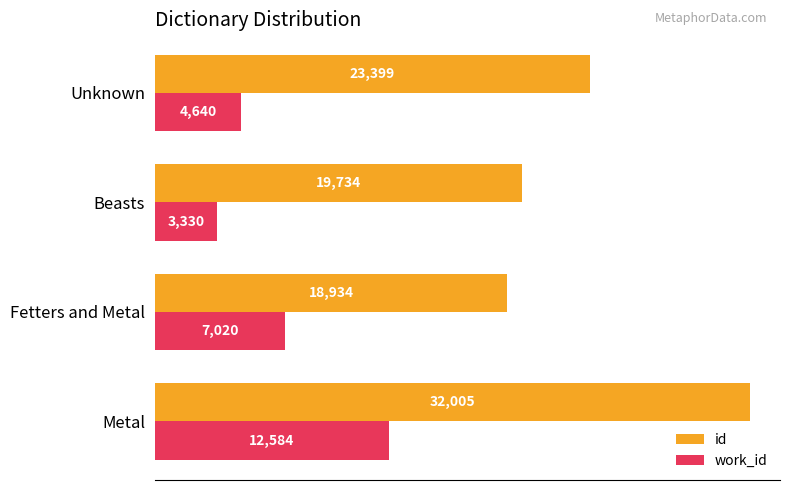

At how many categories does at least one series exceed 17803?

4